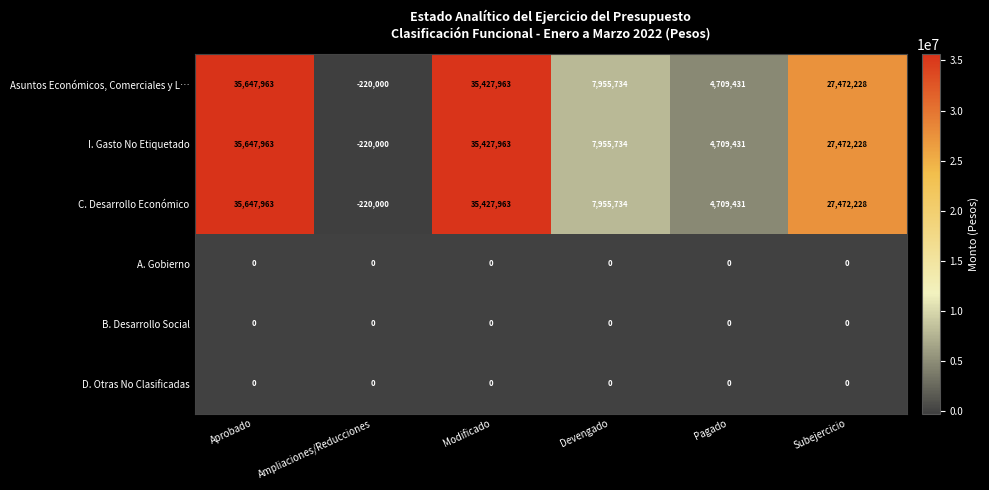

What is the sum of all I. Gasto No Etiquetado values?

110993319